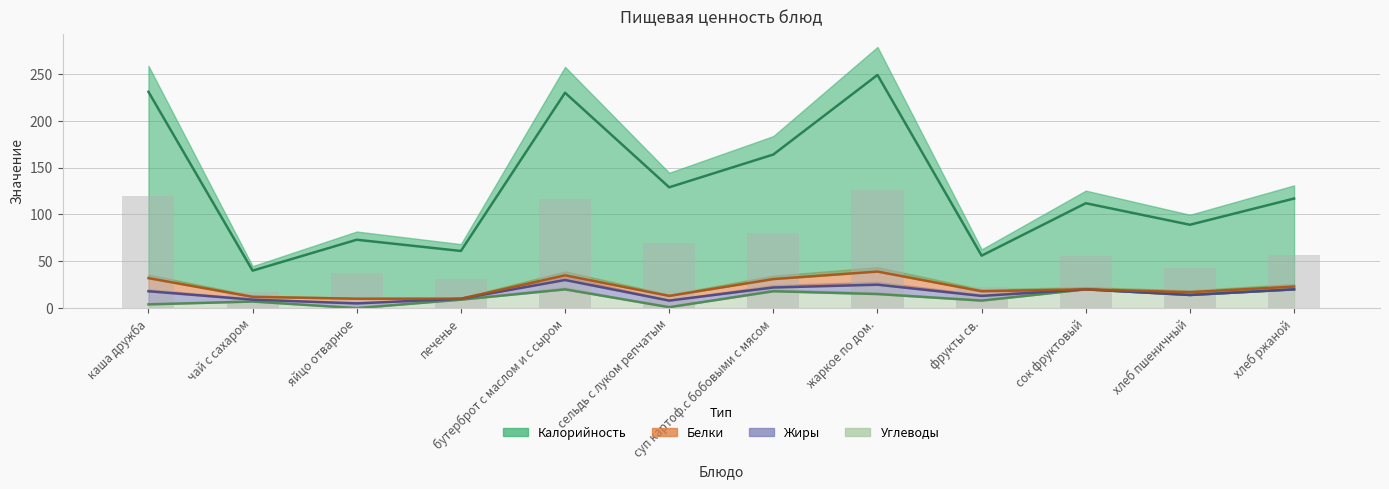

The Калорийность series shows 77.0 at хлеб ржаной. True or false?

False